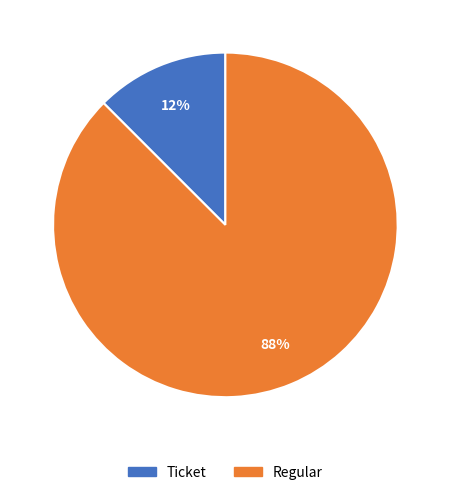

Rank the categories by value from highest to lowest.

Regular, Ticket